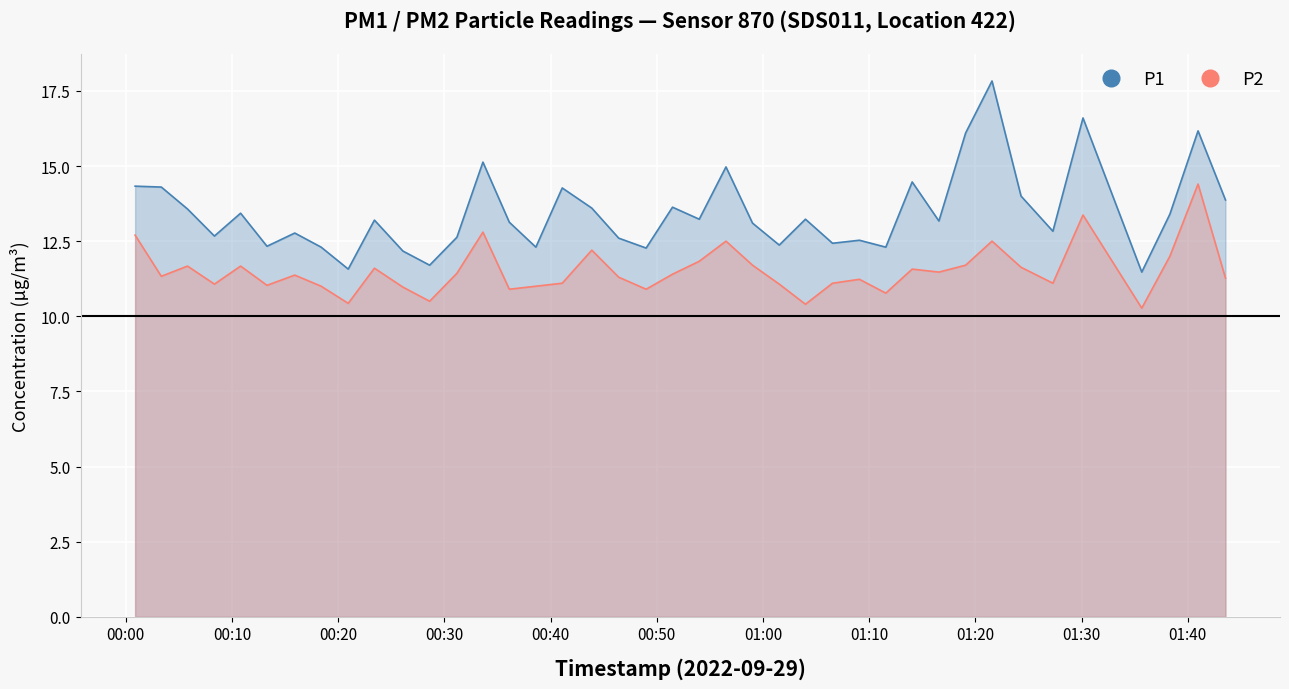

How many data points does each series have?

40